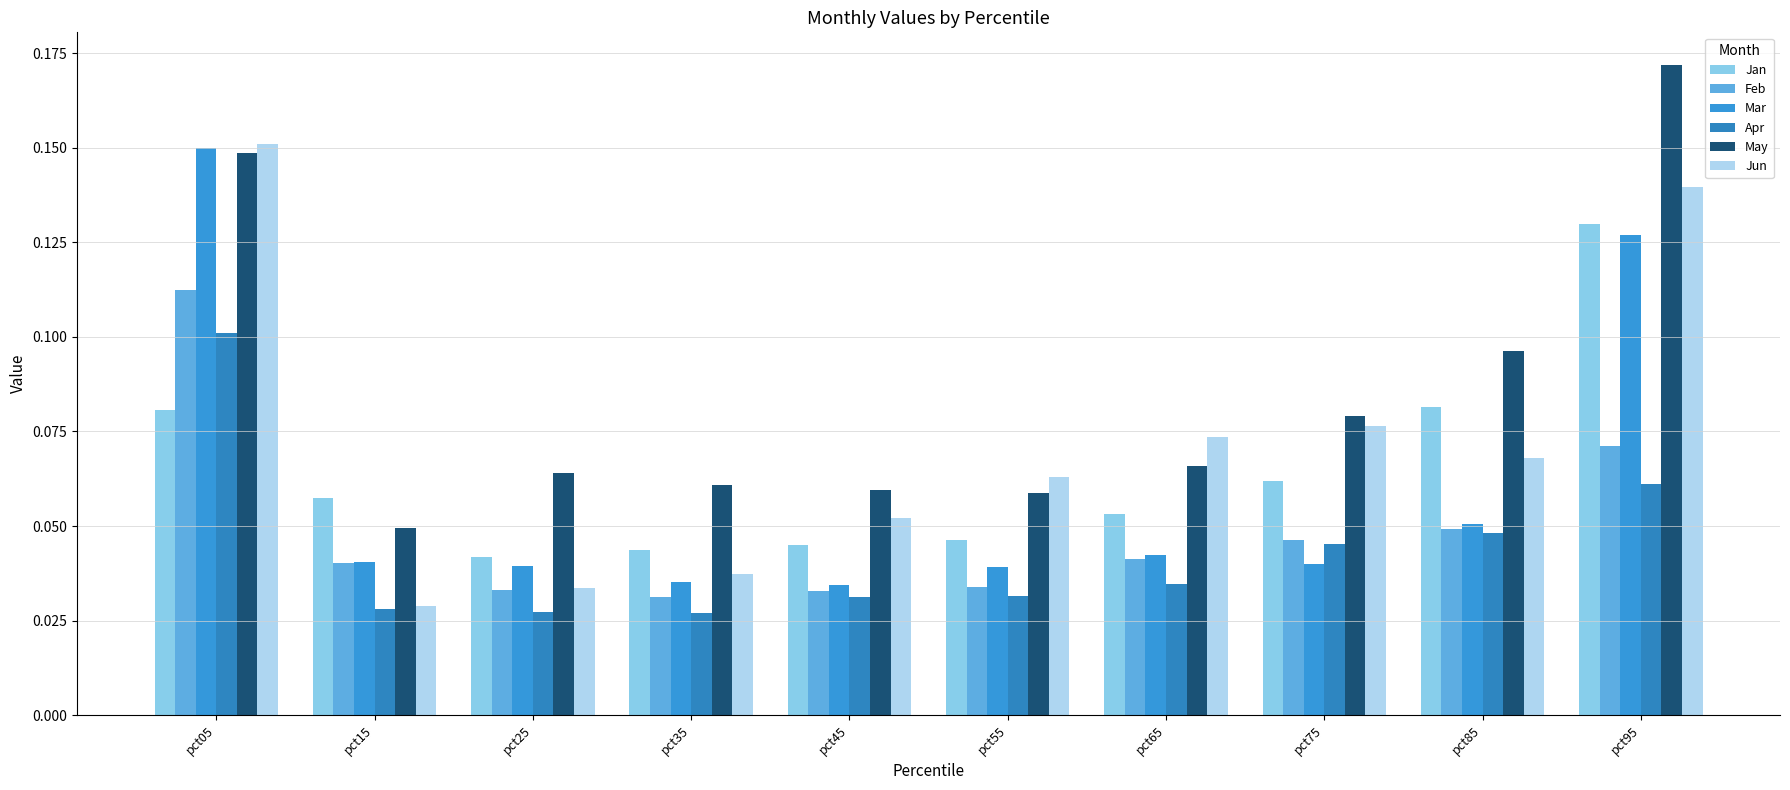

At which label does Jan reach its peak?

pct95